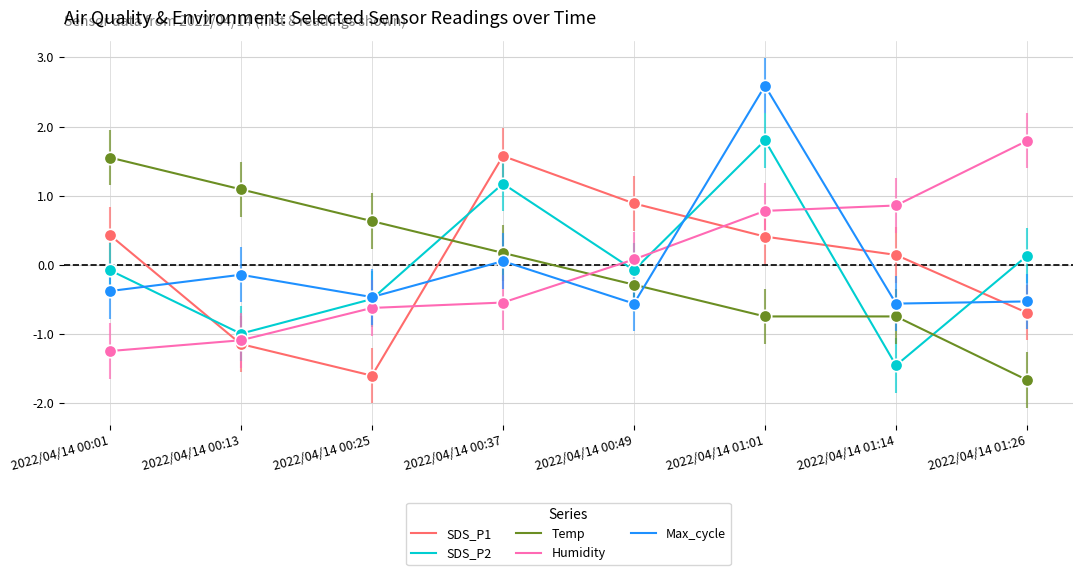

What is the spread (max minus min) of values at 2022/04/14 00:13?

2.2